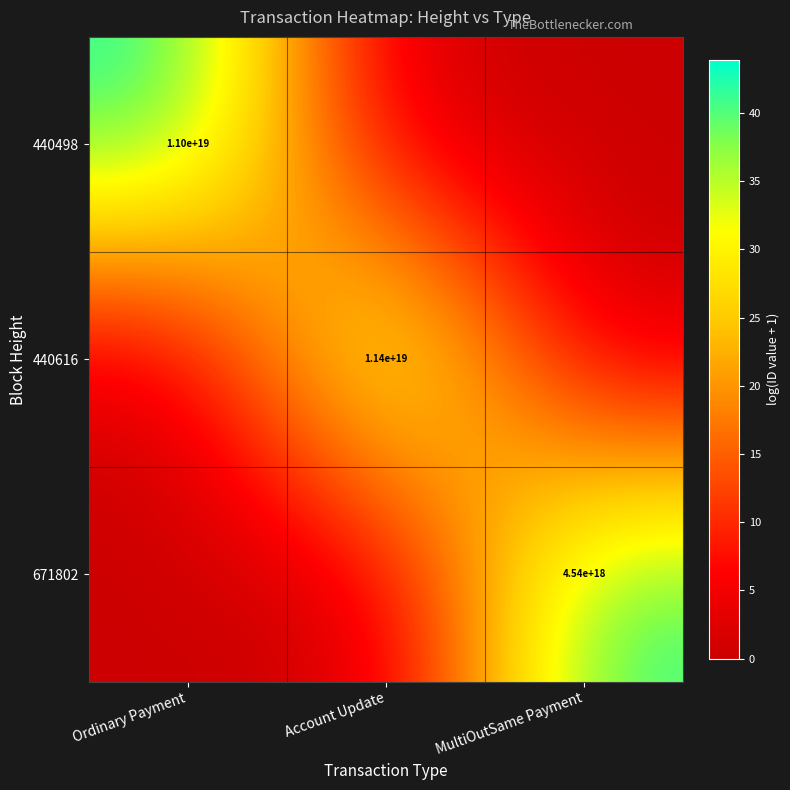

At which category does the chart reach its peak across all series?

Account Update